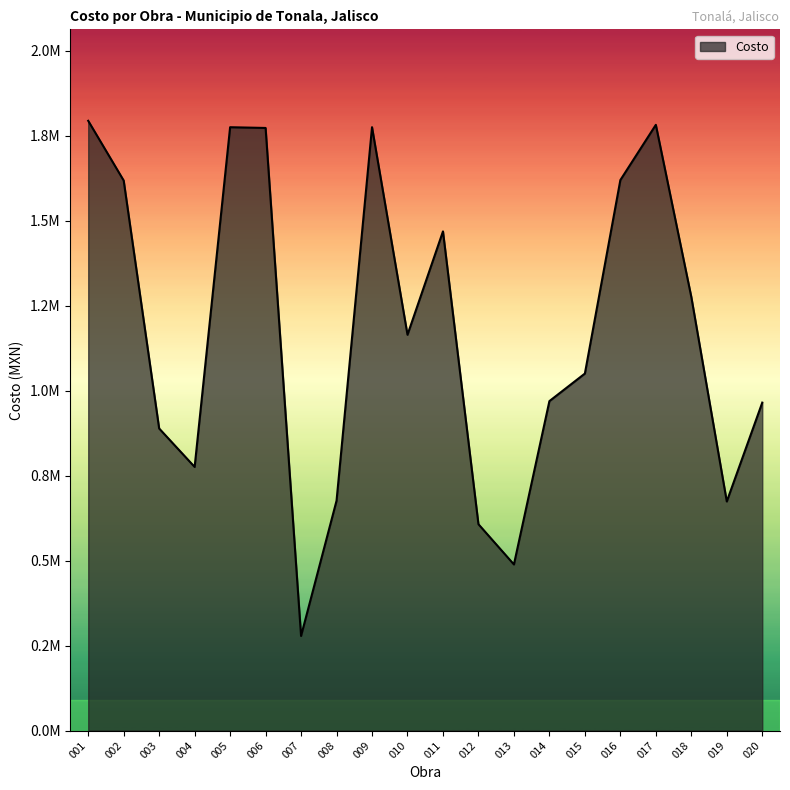

What is the difference between the maximum and minimum values?

1515346.1